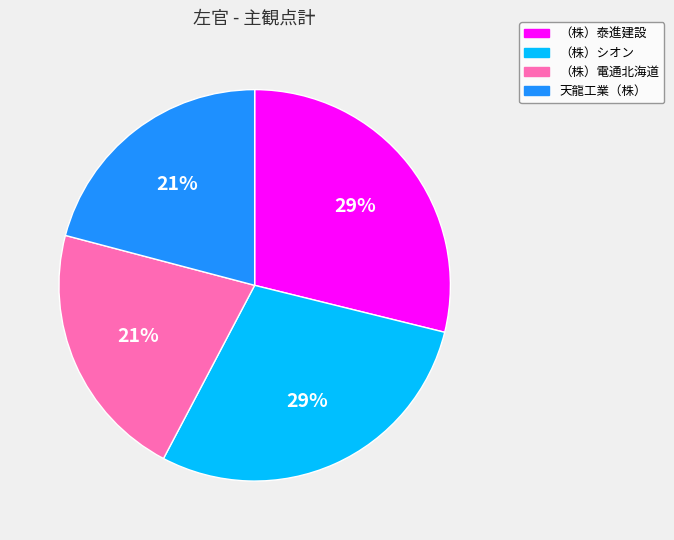

Is it true that 天龍工業（株） is 21% of the pie?

True